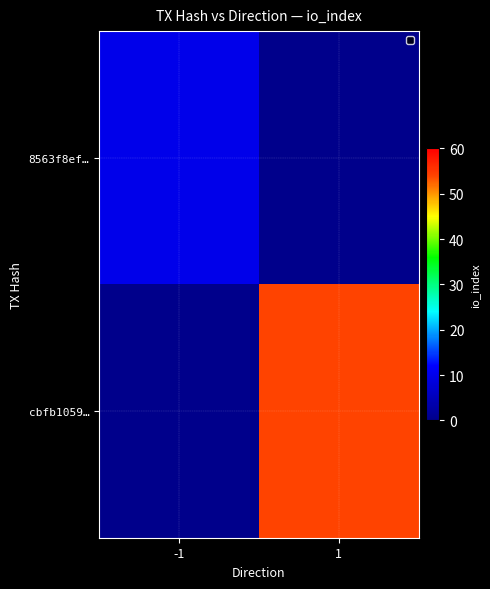

Which series has the largest total across all categories?

cbfb1059…